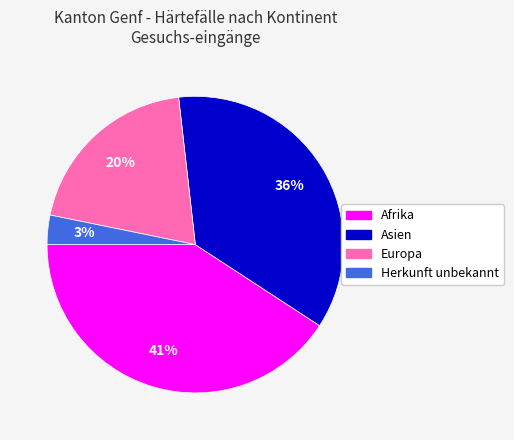

To the nearest percent, what is the difference between the largest and smallest slice percentages?

38%